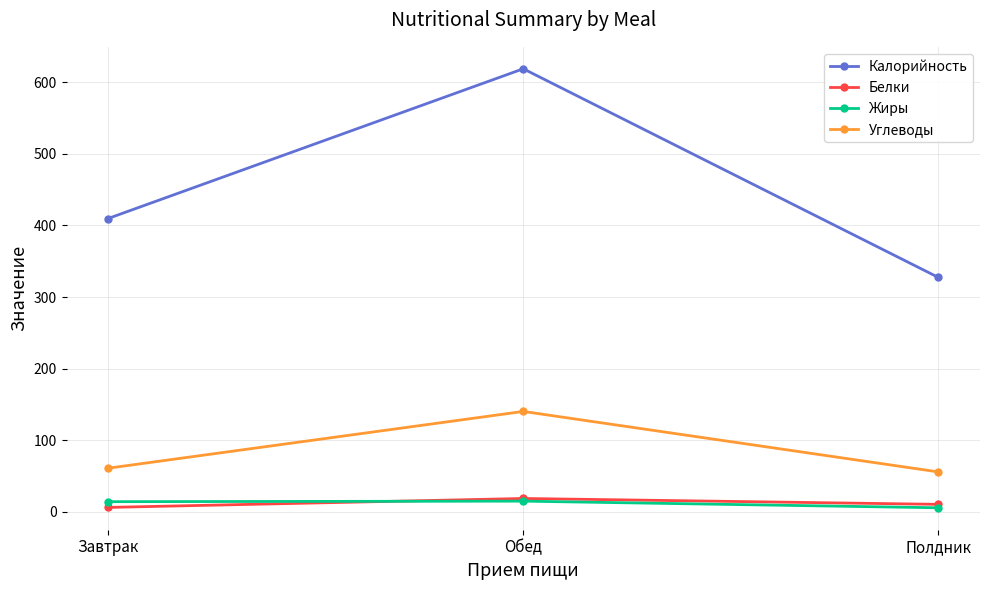

What position from the left is Обед?

2